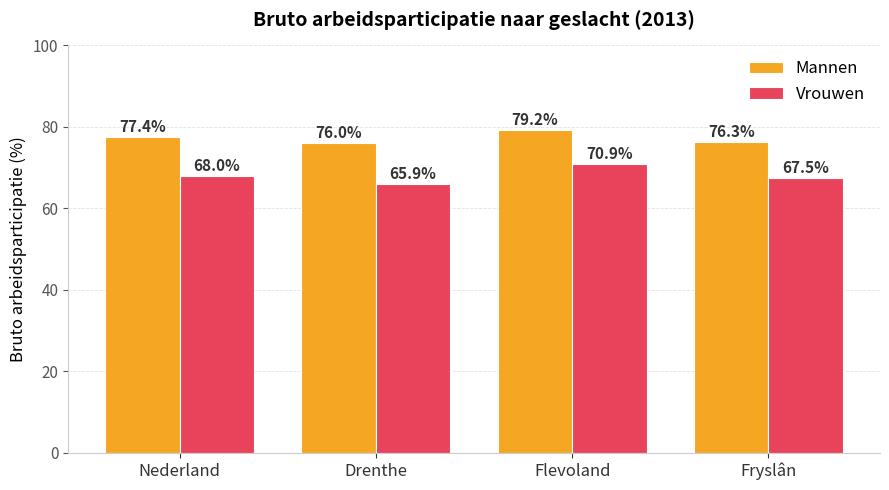

How many data points in Mannen are less than 77?

2